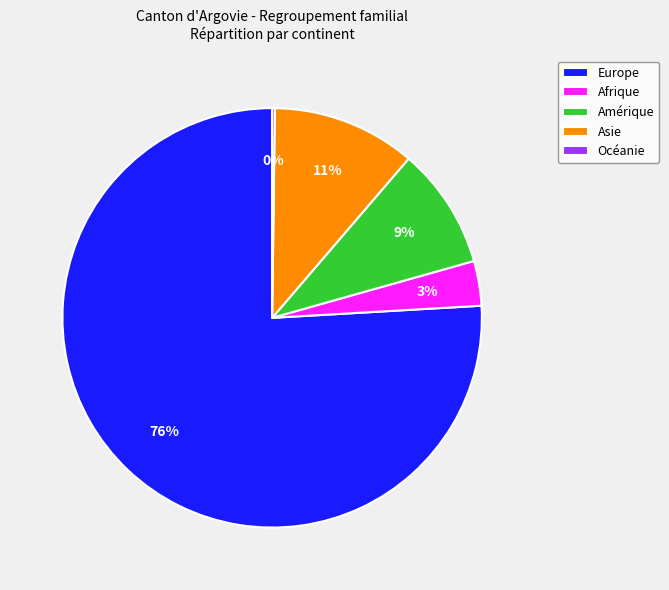

What is the ratio of the value at Amérique to the value at Europe?

0.1